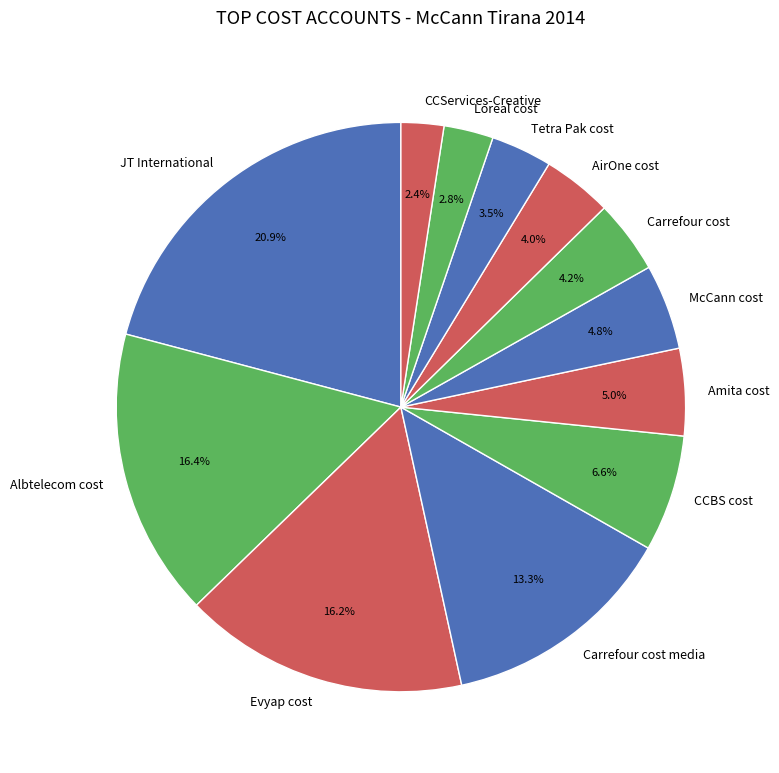

How many slices are in this pie chart?

12